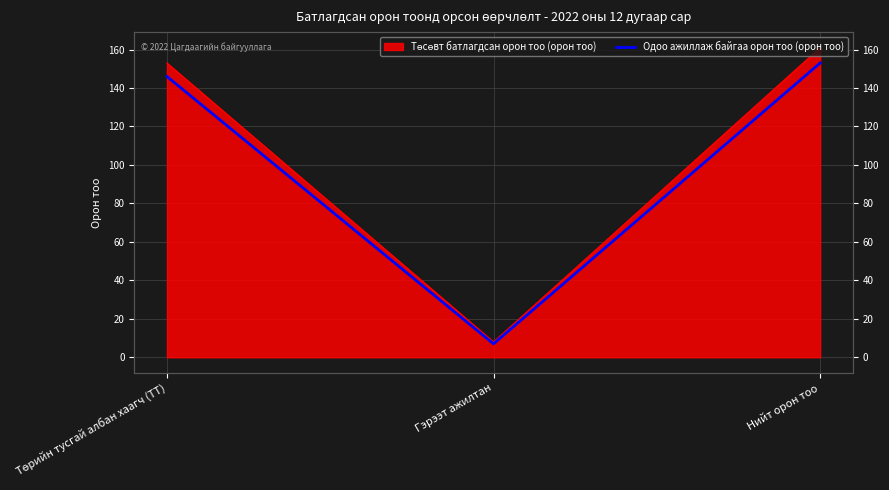

Between Гэрээт ажилтан and Төрийн тусгай албан хаагч (ТТ), which is larger?

Төрийн тусгай албан хаагч (ТТ)